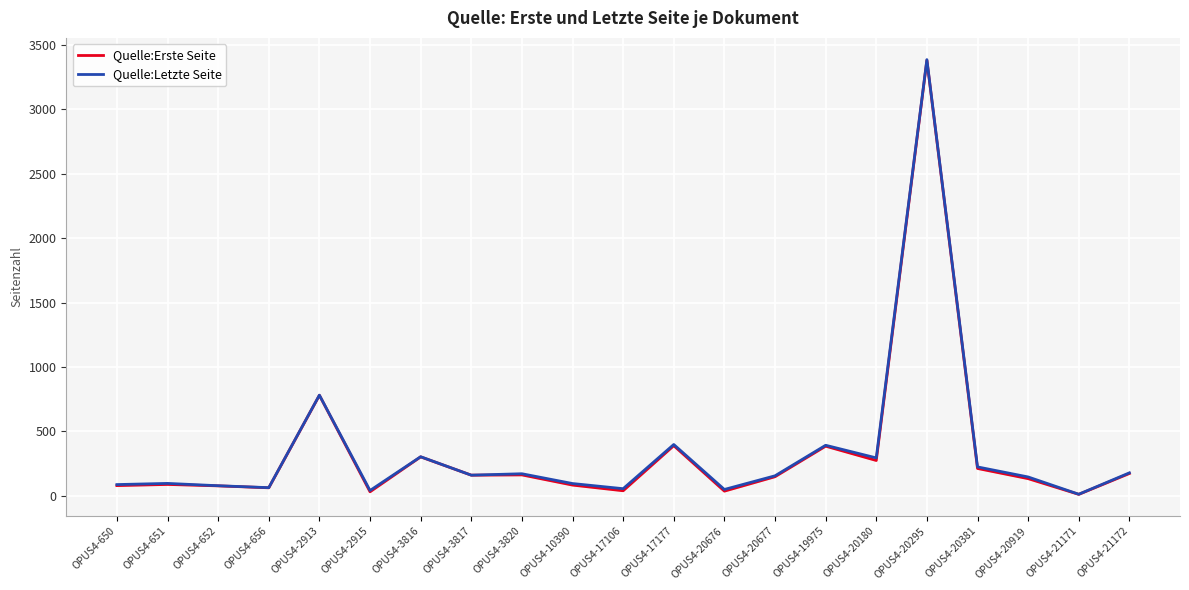

Between OPUS4-19975 and OPUS4-3816, which is larger?

OPUS4-19975